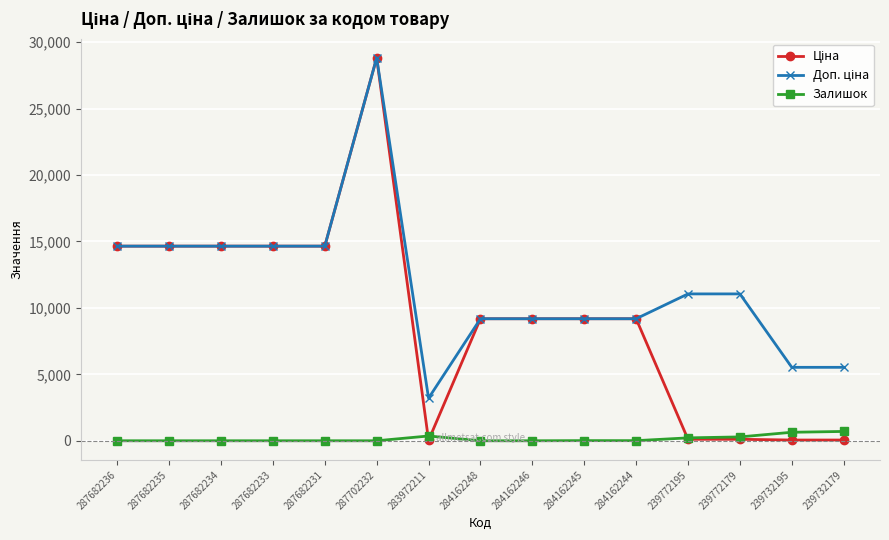

Which label corresponds to the largest value in the chart?

287702232